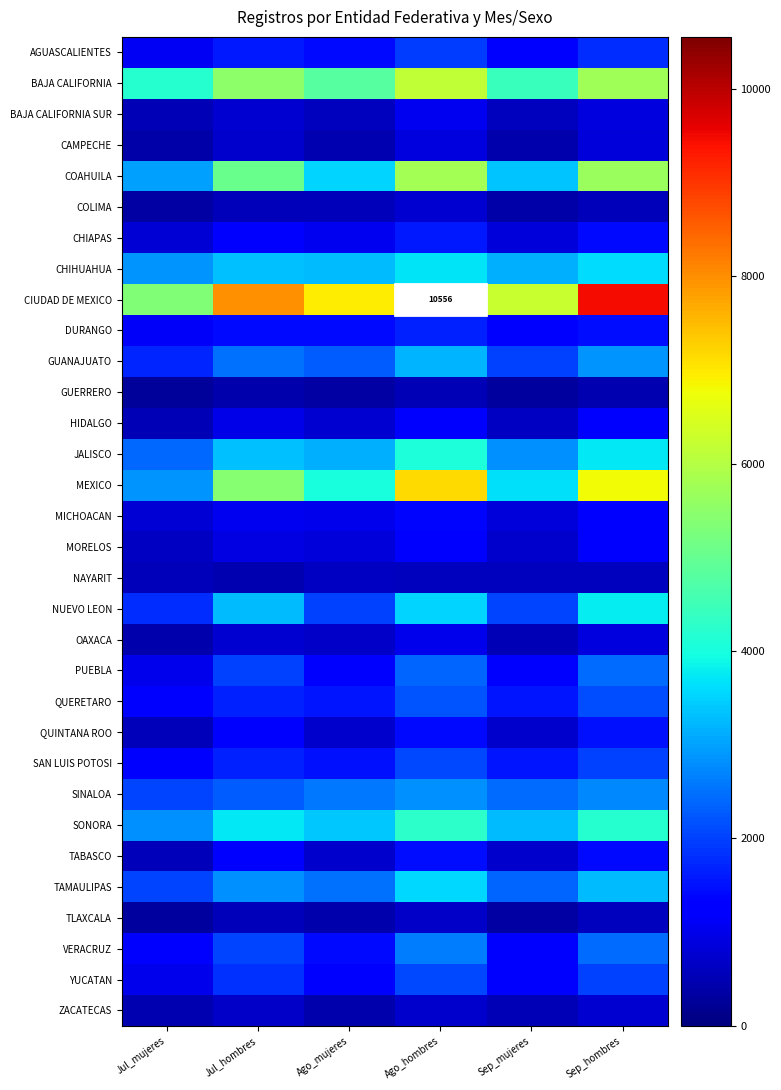

At how many categories does at least one series exceed 10418?

1